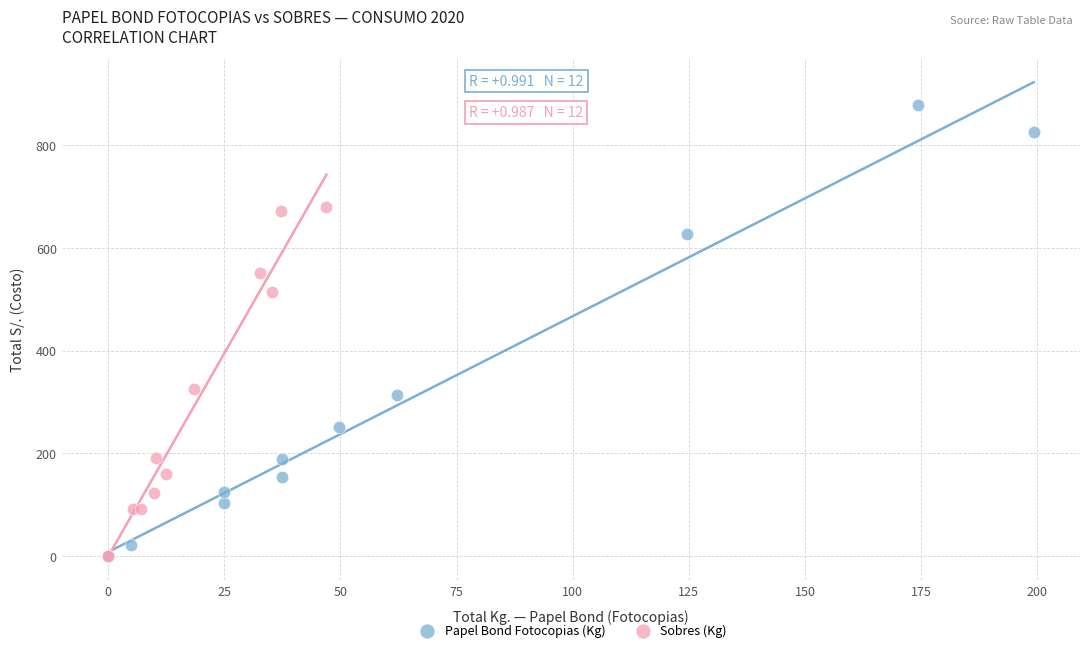

What are all the series names shown in the legend?

Papel Bond Fotocopias (Kg), Sobres (Kg)